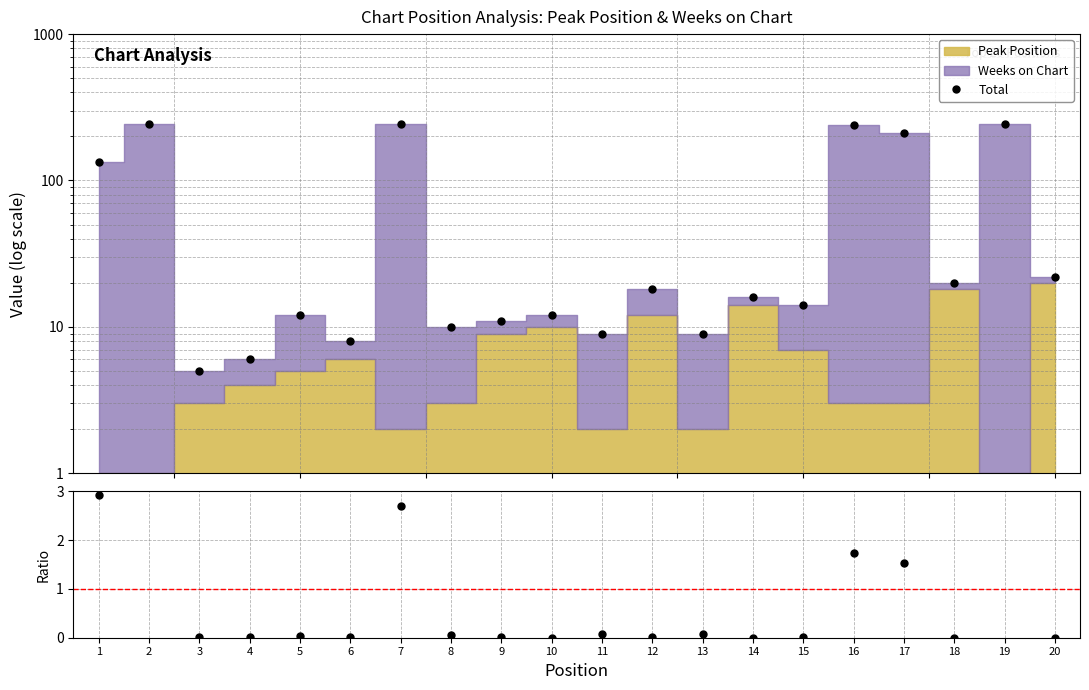

The value of Total at 13 is 9.0. True or false?

True